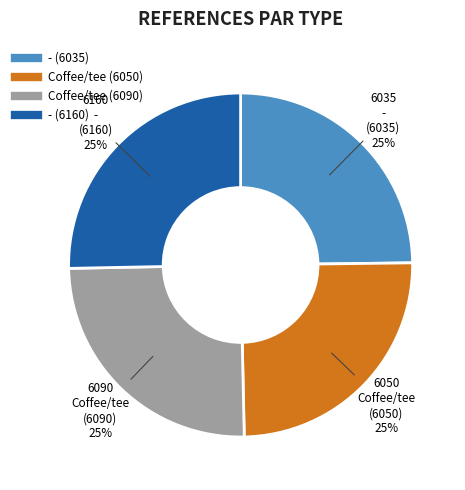

To the nearest percent, what is the combined percentage of - (6160) and Coffee/tee (6050)?

50%